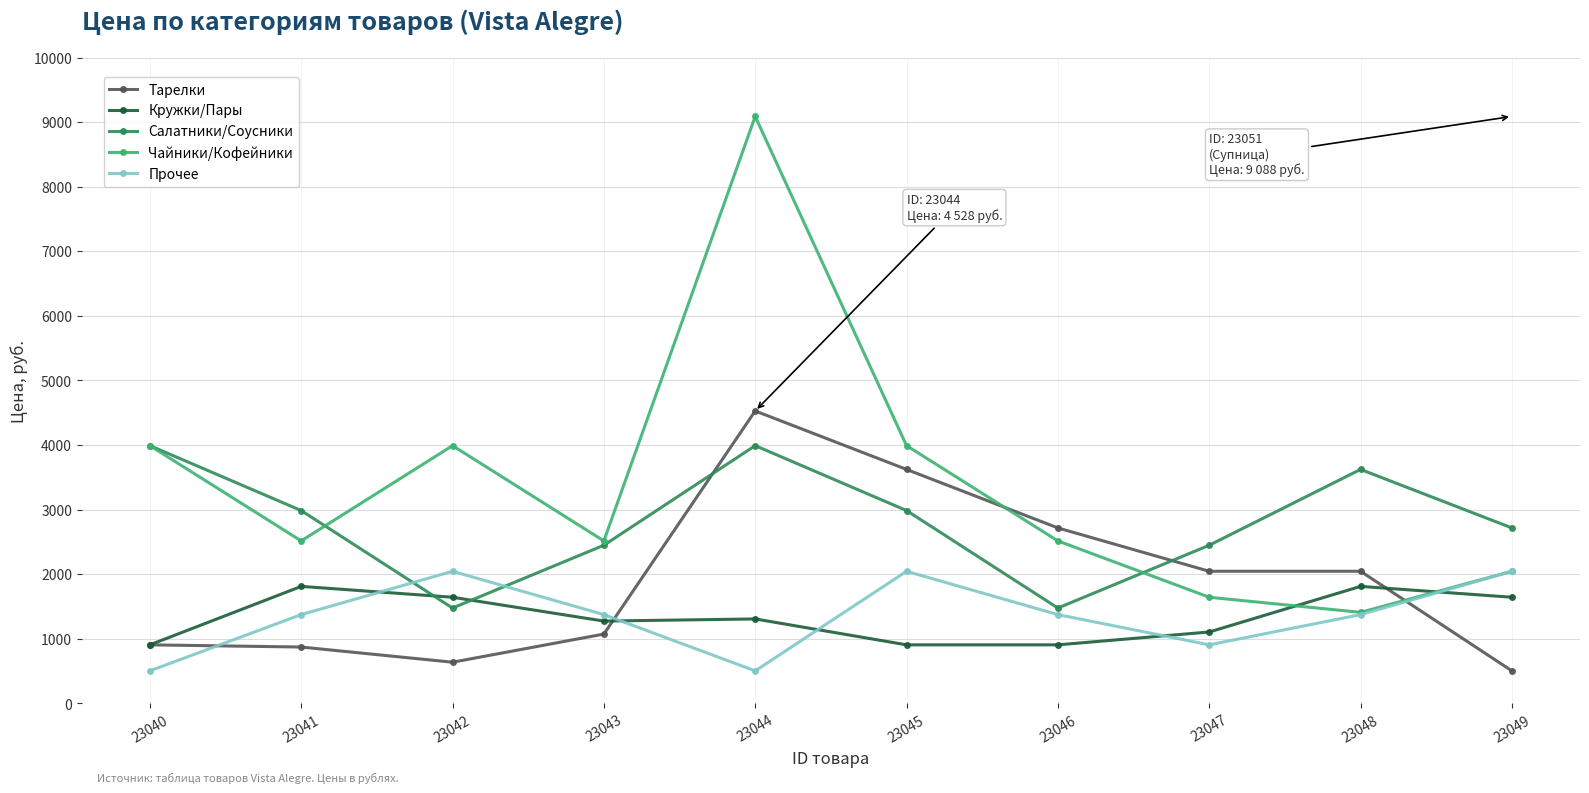

What is the value of the Кружки/Пары point at the 5th from the left?

1308